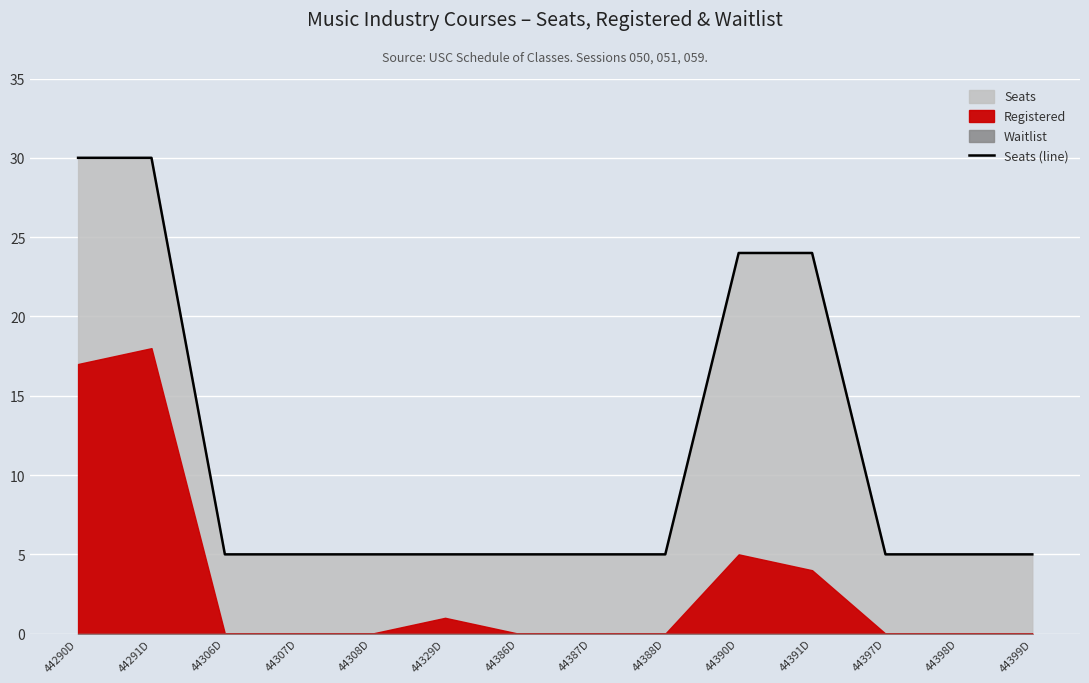

What is the label of the 9th point from the left?

44388D